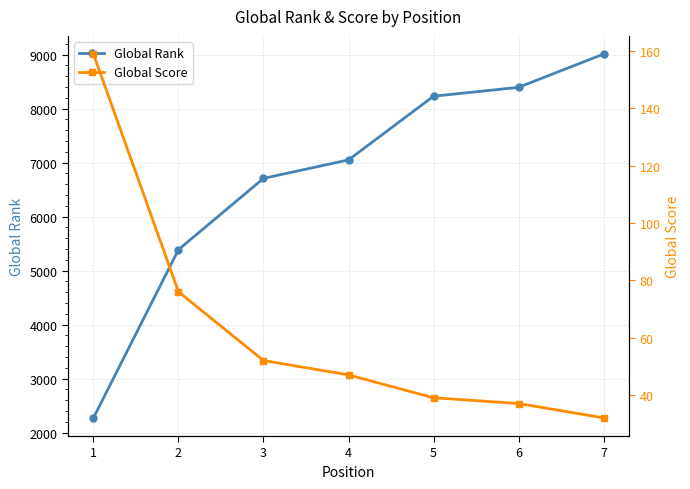

Which series has the largest total across all categories?

Global Rank